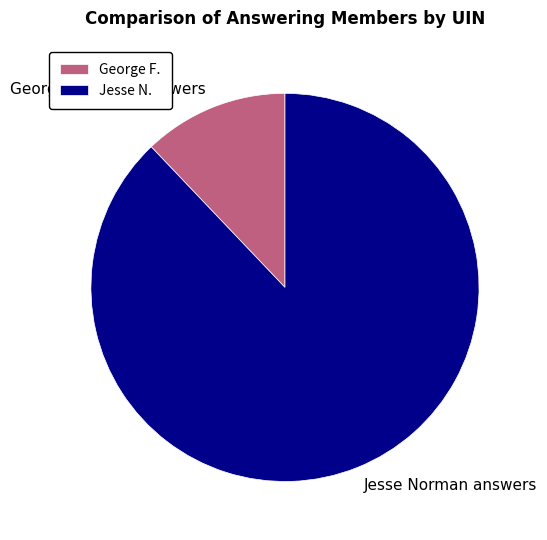

How many slices are in this pie chart?

2